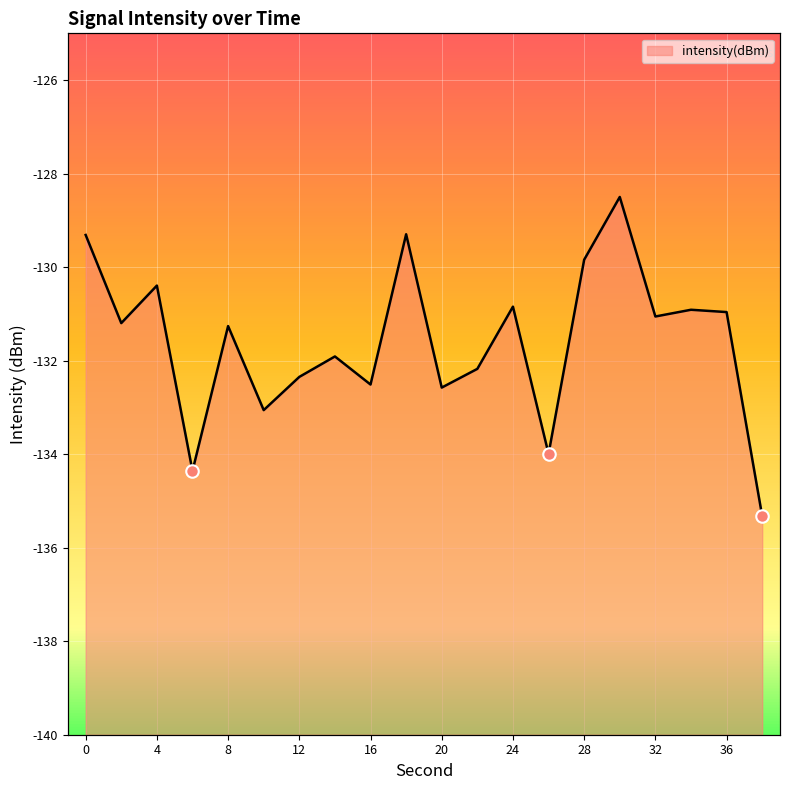

How many lines are shown in the chart?

1